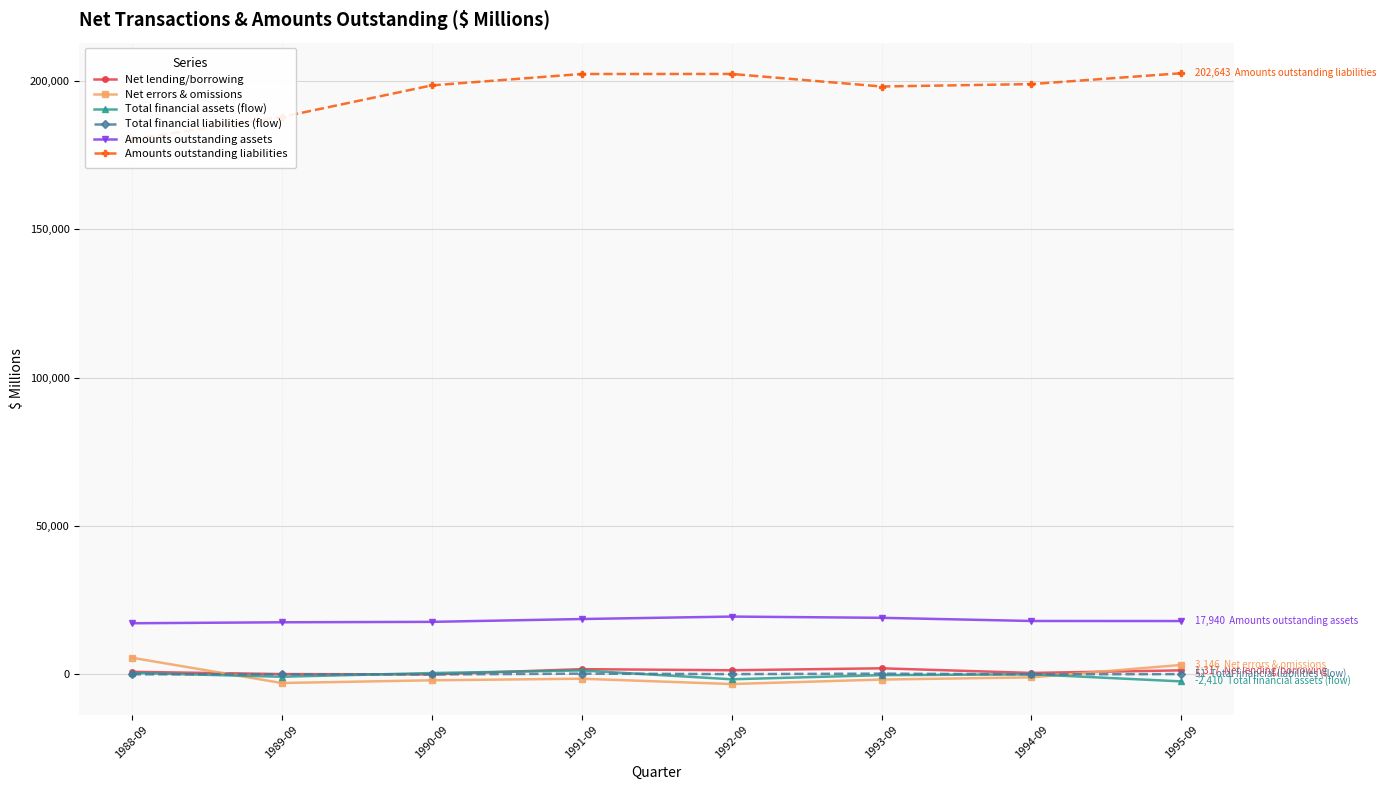

How many data points in Total financial liabilities (flow) are less than 40?

4